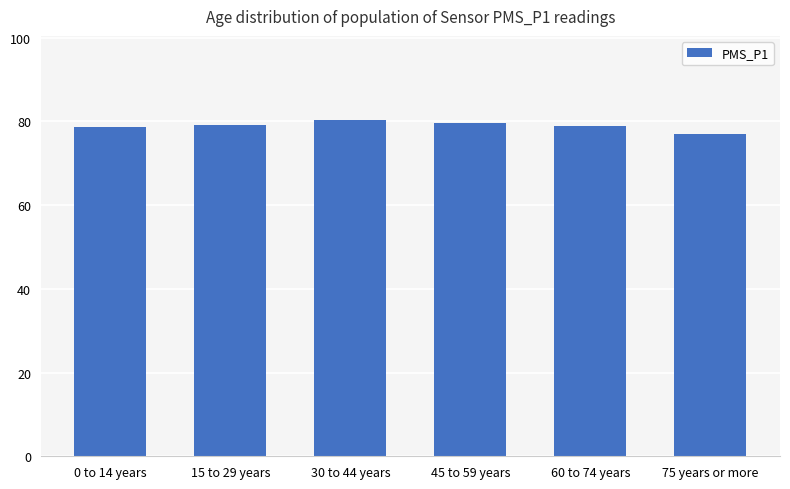

Are the bars grouped side by side (vs. stacked)?

No